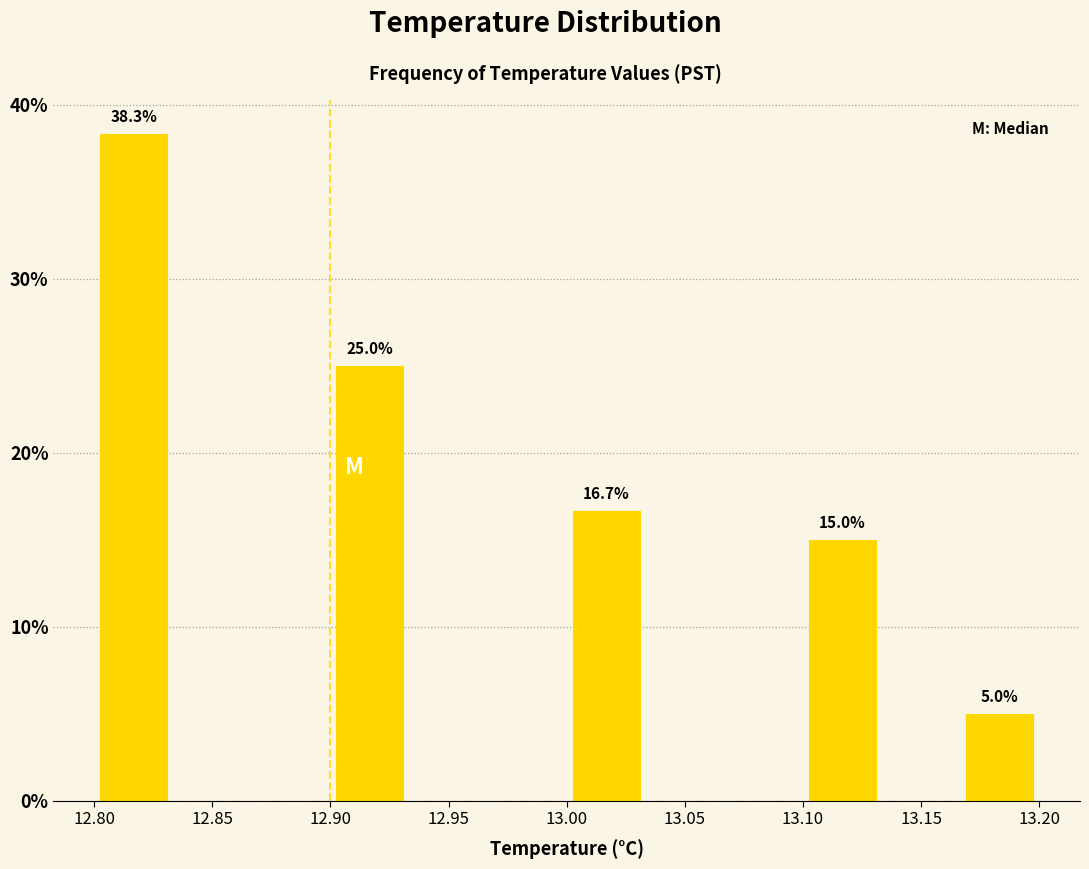

Which range on the x-axis has the tallest bar?

12.800 to 12.835